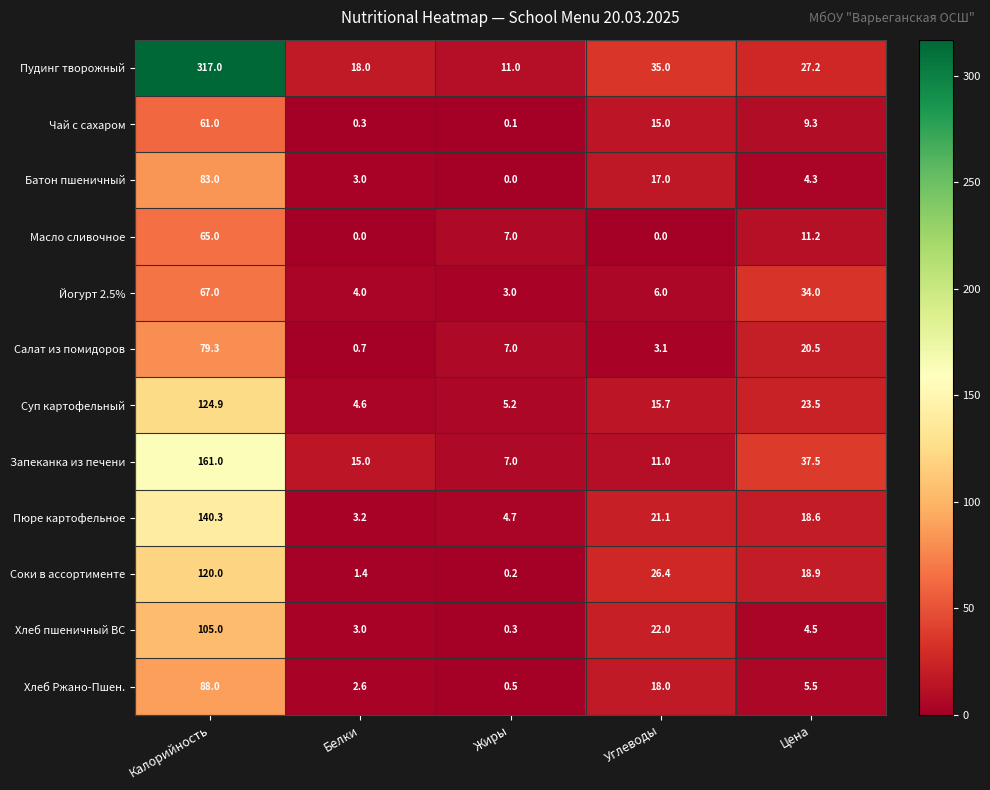

The Пудинг творожный series shows 35.0 at Углеводы. True or false?

True